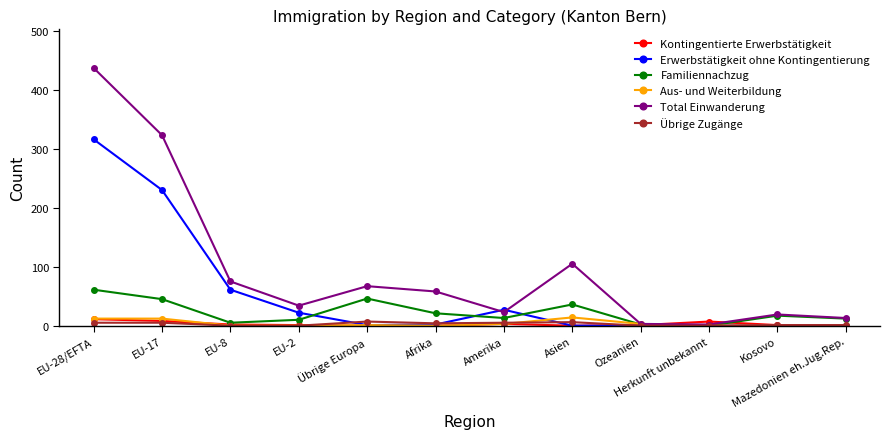

Is it true that Erwerbstätigkeit ohne Kontingentierung equals 230 at EU-17?

True